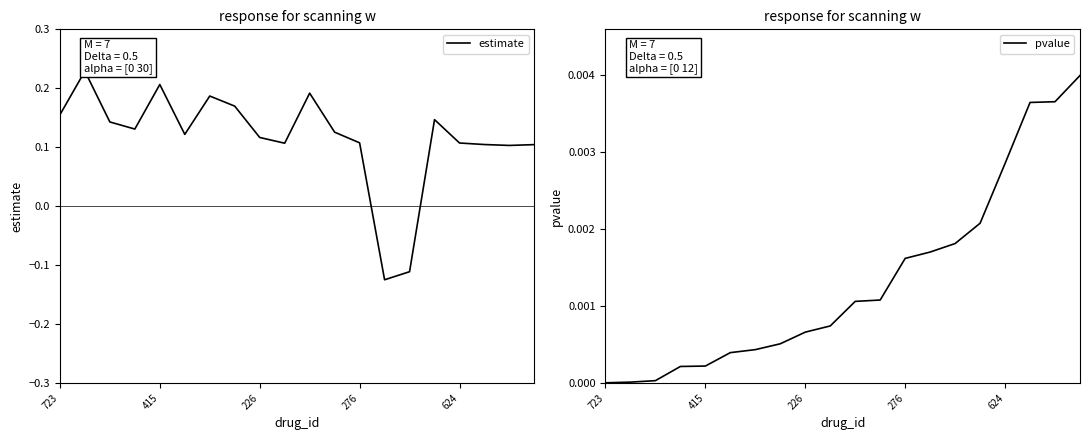

What is the label of the 20th point from the left?

19